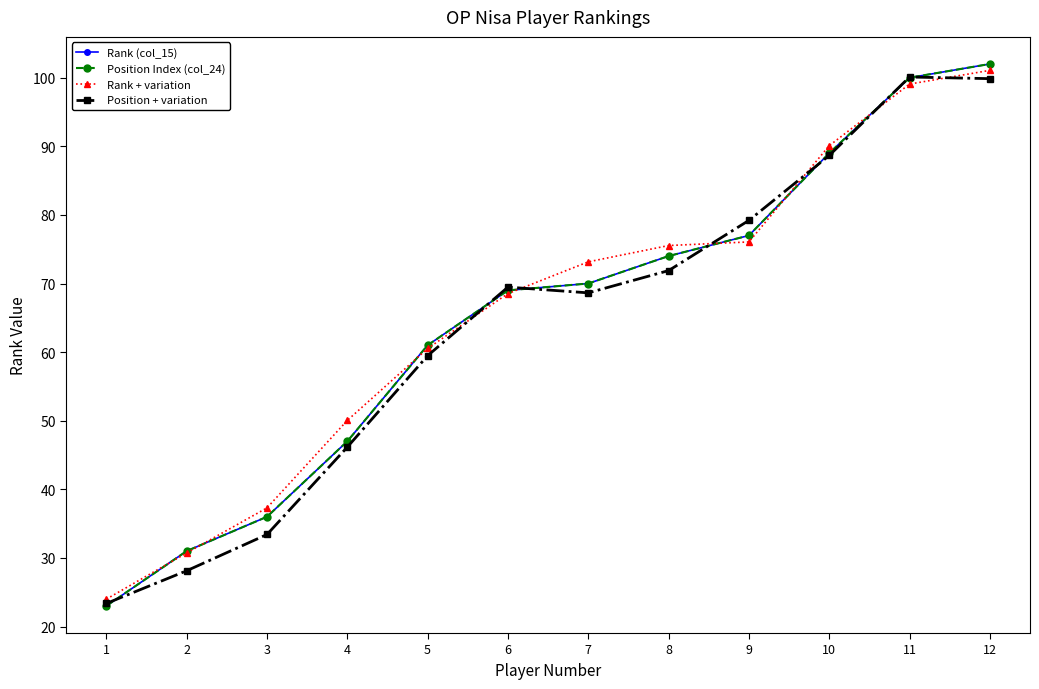

Is this an area chart (filled region under the line)?

No